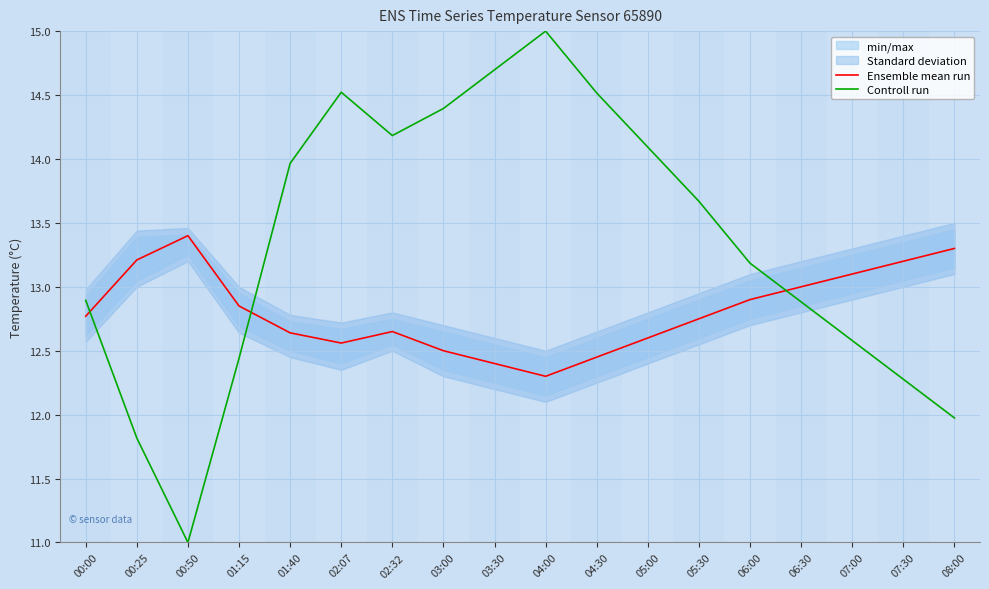

Is the value of Controll run at 05:00 greater than the value of Ensemble mean run at 00:25?

Yes